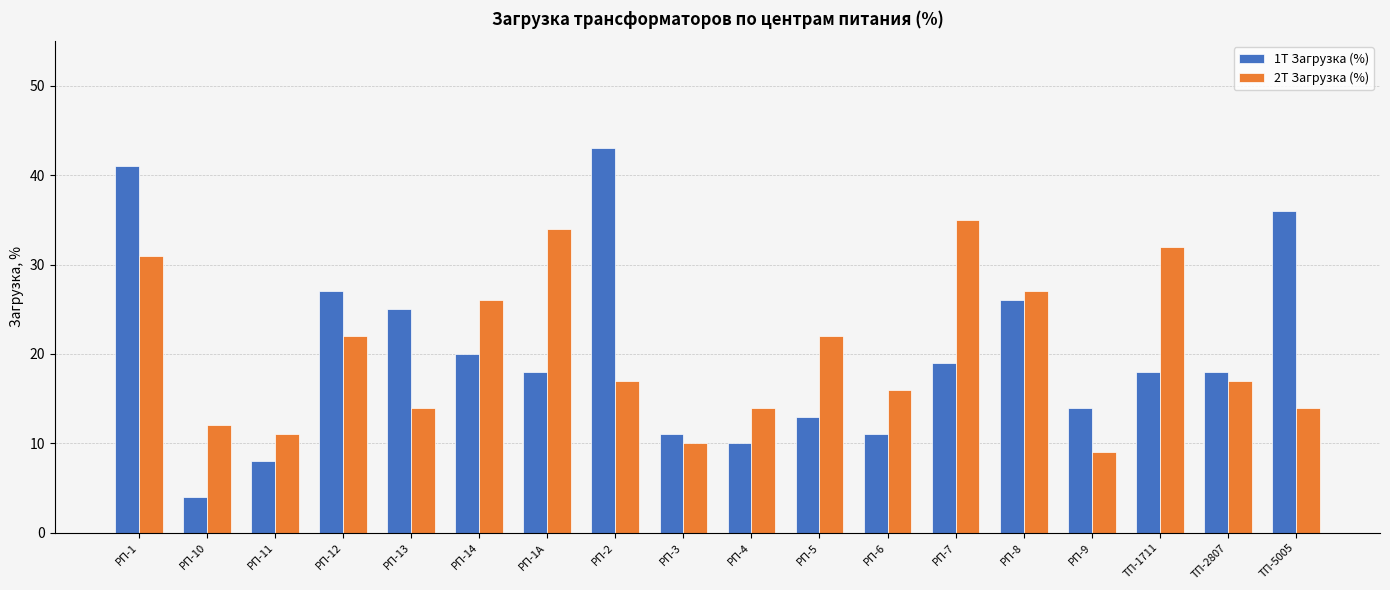

Is the value of 2Т Загрузка (%) at РП-1 greater than the value of 1Т Загрузка (%) at РП-10?

Yes